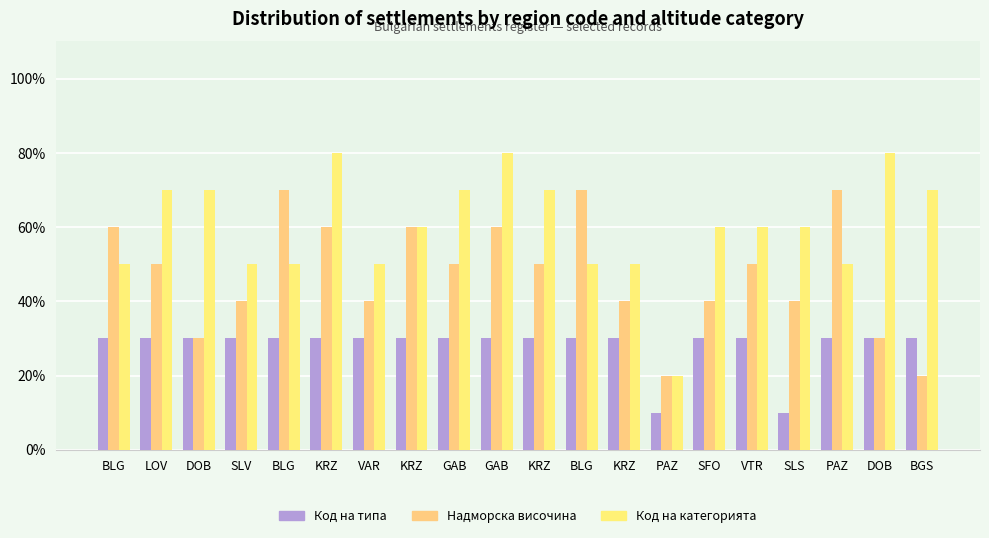

At which label is Код на типа closest to 2?

BLG